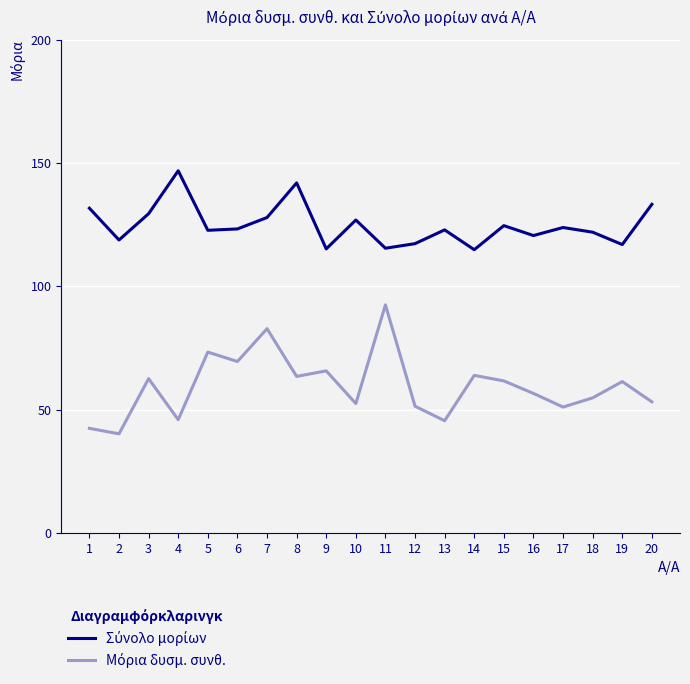

What is the difference between the highest and lowest values at 10?

74.4